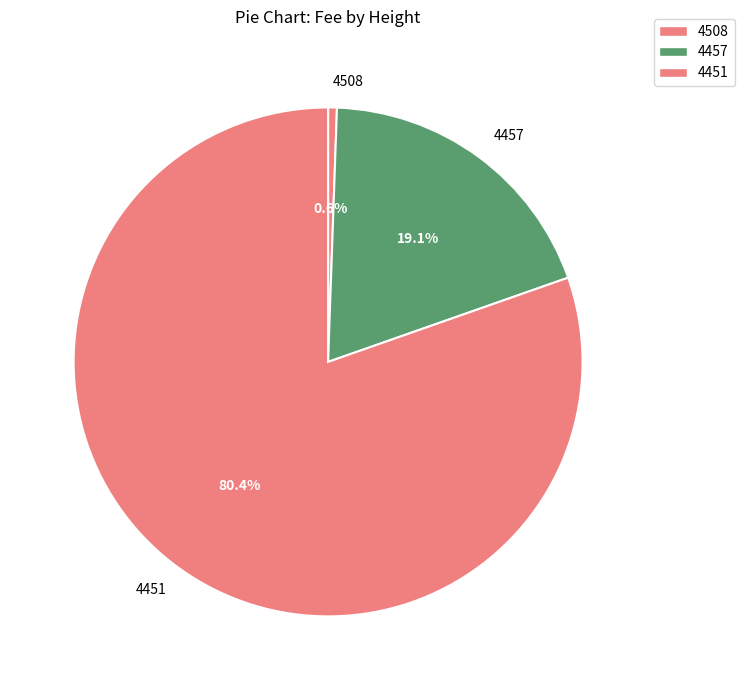

Which category has the biggest portion of the pie?

4451